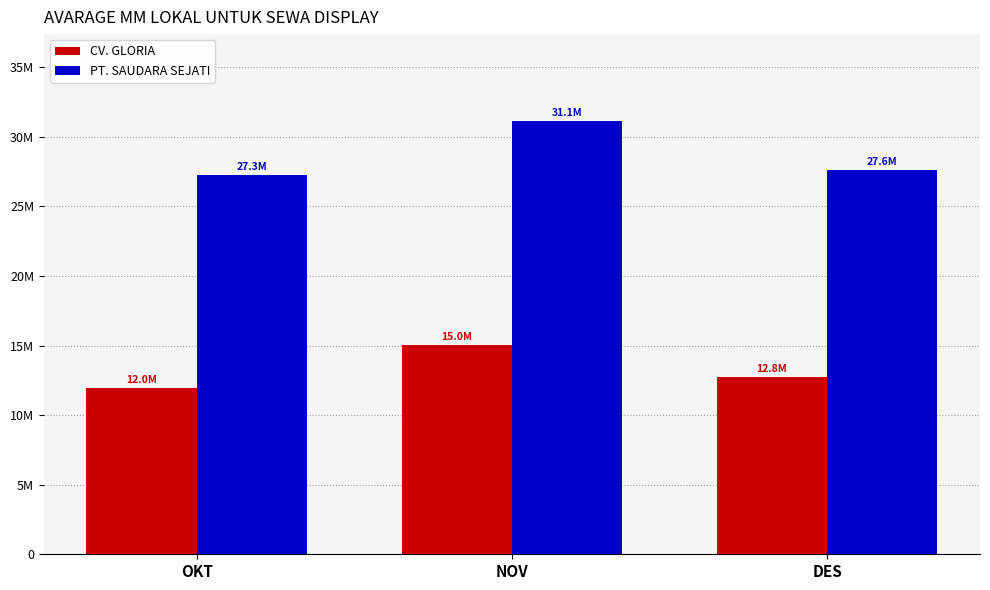

What are all the series names shown in the legend?

CV. GLORIA, PT. SAUDARA SEJATI